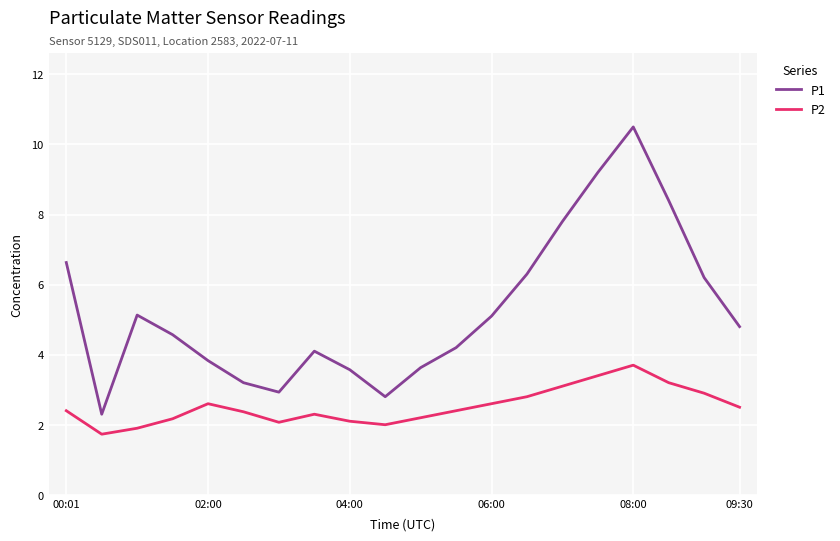

What is the difference between the maximum and minimum values in the P2 series?

2.0